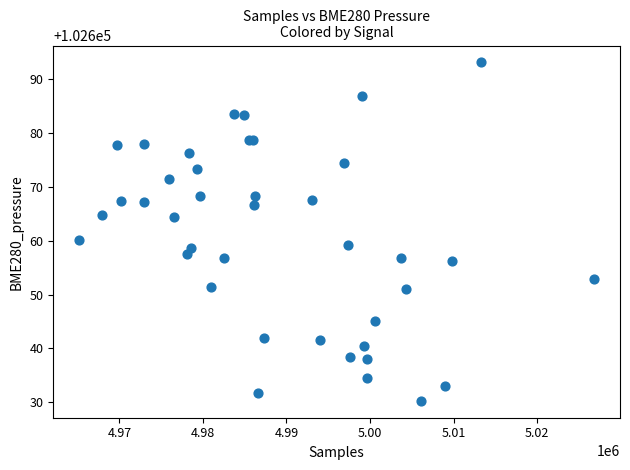

What Y value in the scatter plot is closest to 102661?

102660.2